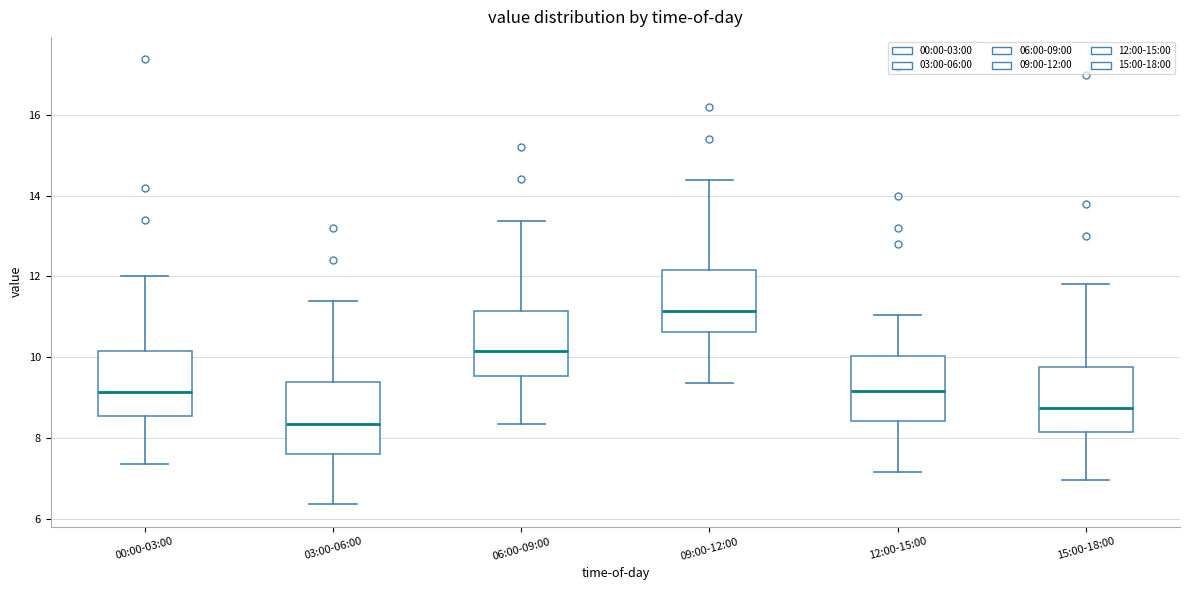

Reading left to right, read every box against the y-axis: the position of its median line, the range the box covers, and the ends of its whiskers. The values are not printed on the chart, so give them approximately, as read against the axis.

00:00-03:00: median 9.2, box 8.6 to 10.2, whiskers 7.4 to 12.0
03:00-06:00: median 8.4, box 7.6 to 9.4, whiskers 6.4 to 11.4
06:00-09:00: median 10.2, box 9.6 to 11.2, whiskers 8.4 to 13.4
09:00-12:00: median 11.2, box 10.6 to 12.2, whiskers 9.4 to 14.4
12:00-15:00: median 9.2, box 8.4 to 10.0, whiskers 7.2 to 11.0
15:00-18:00: median 8.8, box 8.2 to 9.8, whiskers 7.0 to 11.8